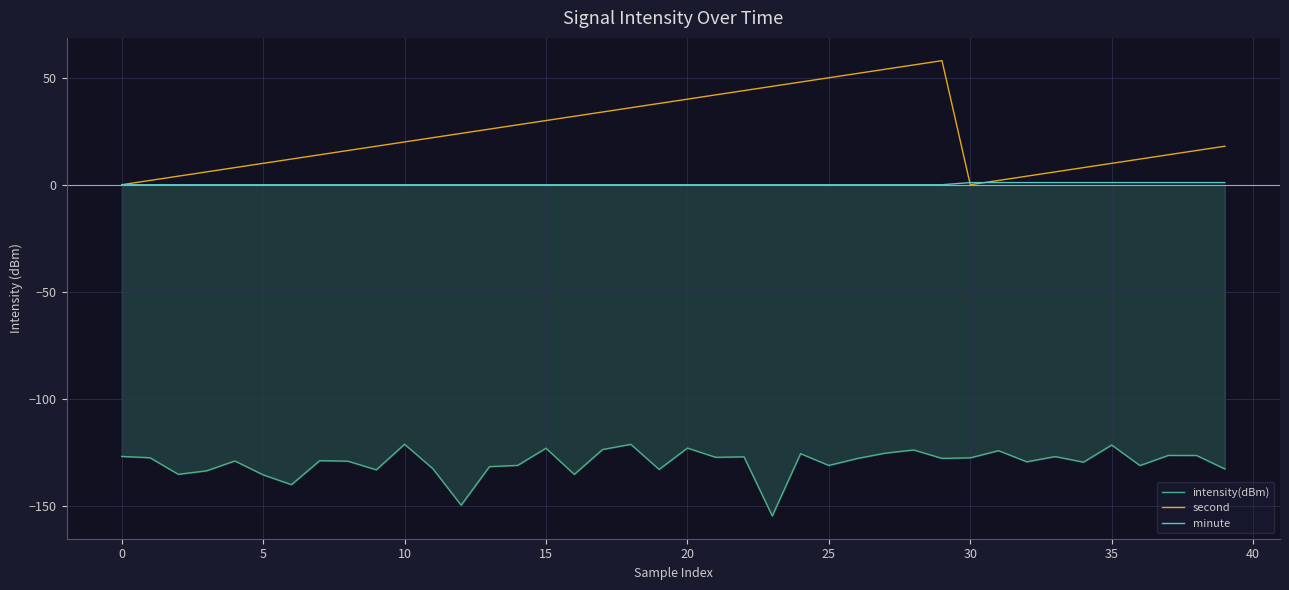

Does the chart display data point markers on the line(s)?

No